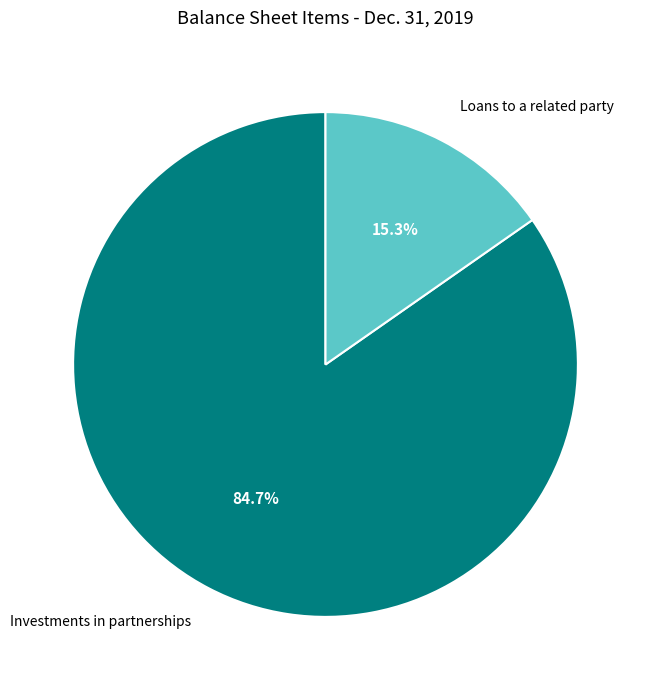

To the nearest percent, what is the difference between the Investments in partnerships and Loans to a related party slice percentages?

69%